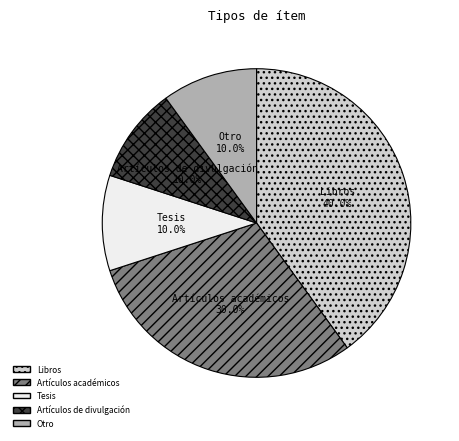

Count the number of slices in the pie.

5